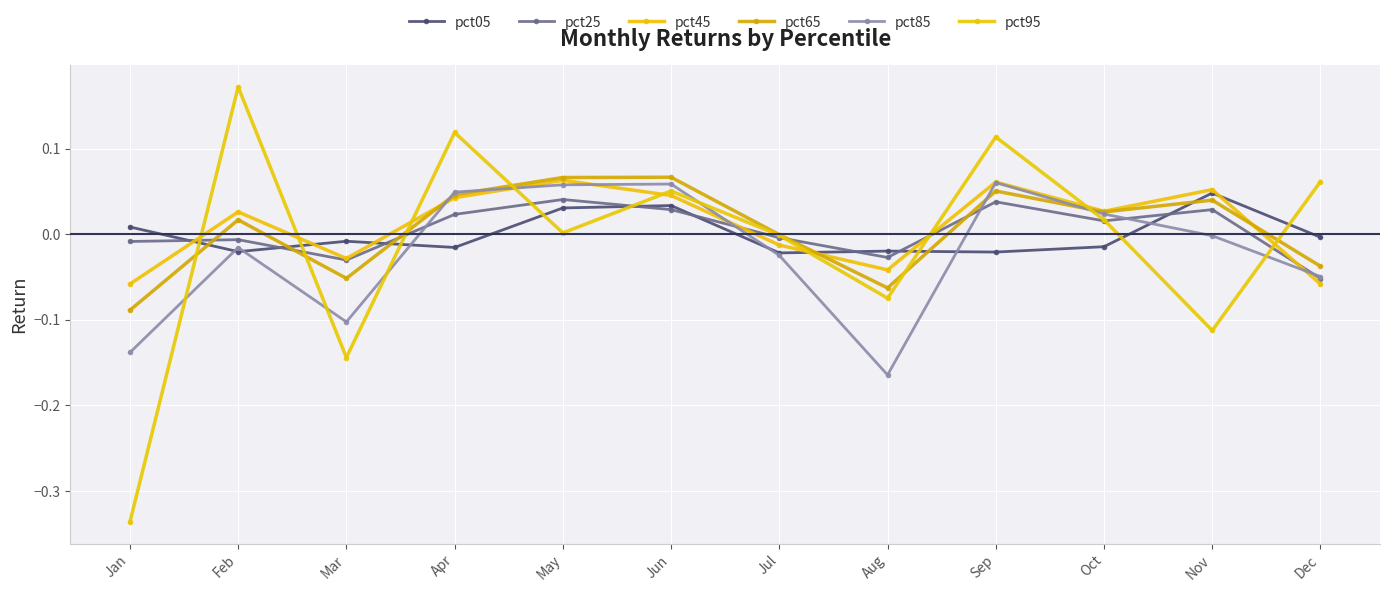

How many series are shown in this chart?

6